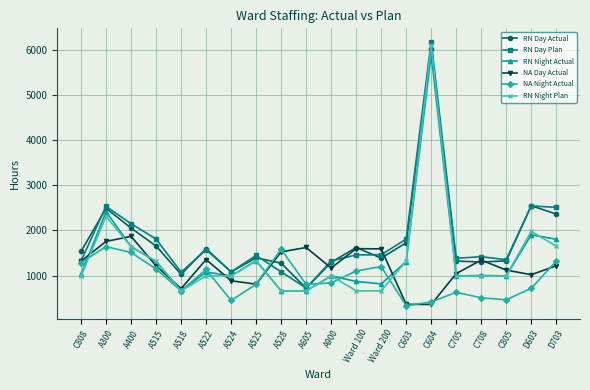

What is the spread (max minus min) of values at C603?

1476.5